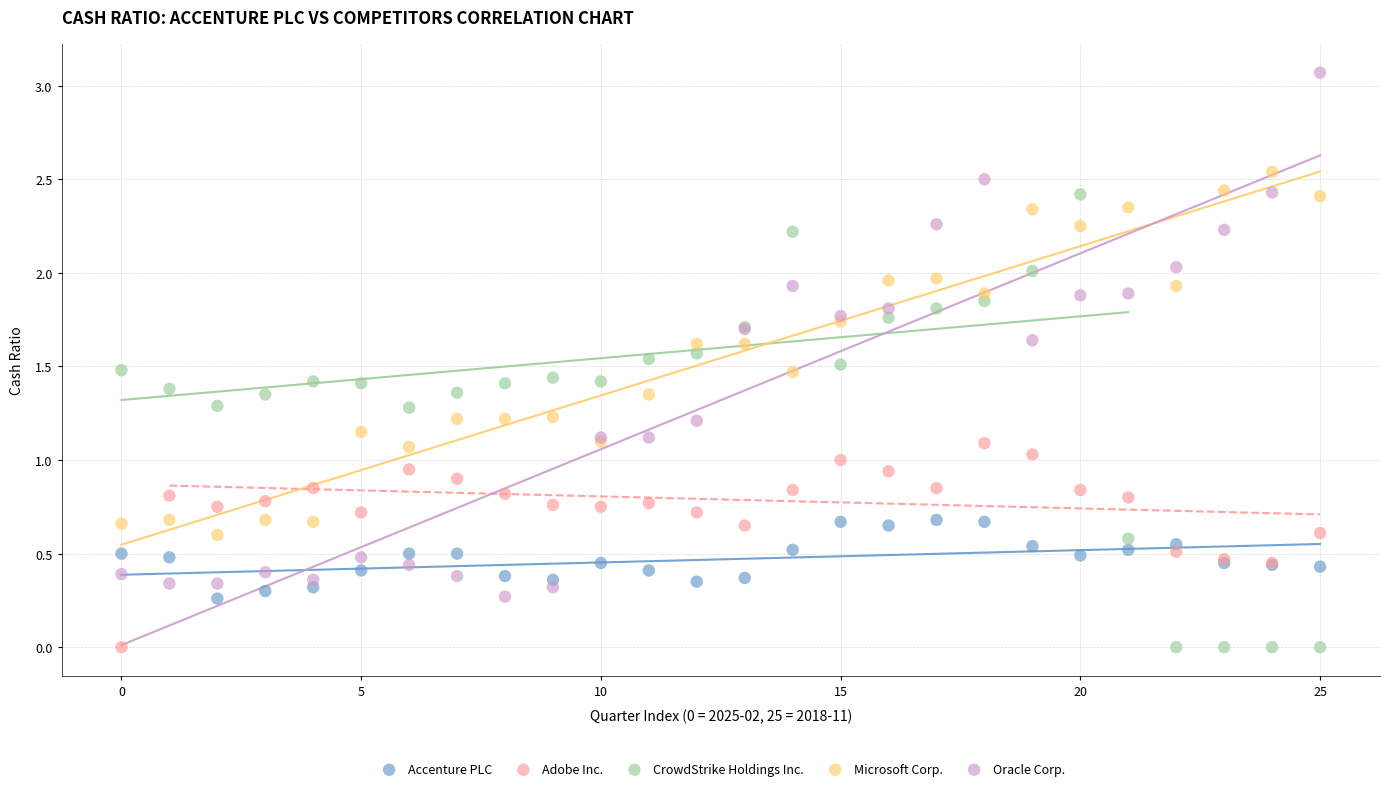

Which series has the largest Y range (max minus min)?

Oracle Corp.